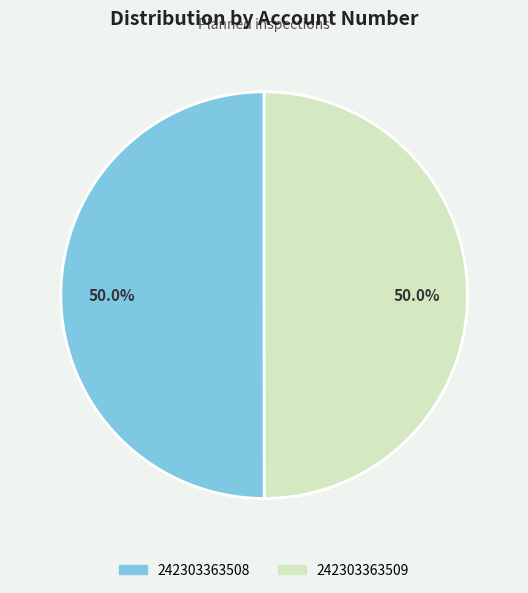

Approximately how many times larger is the value at 242303363509 compared to 242303363508?

1.0